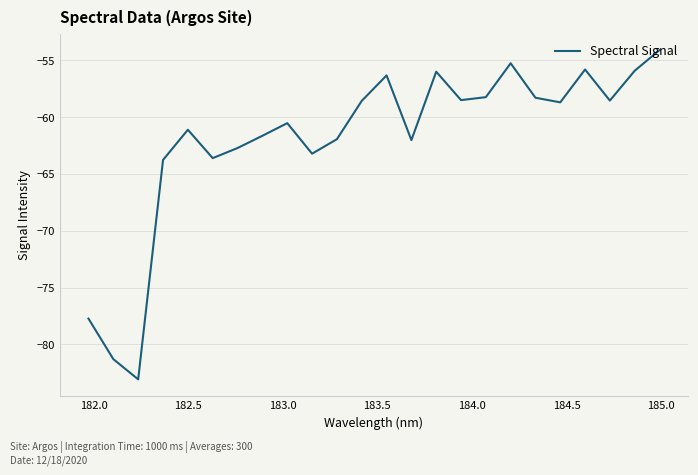

What is the maximum value shown in the chart?

-54.1